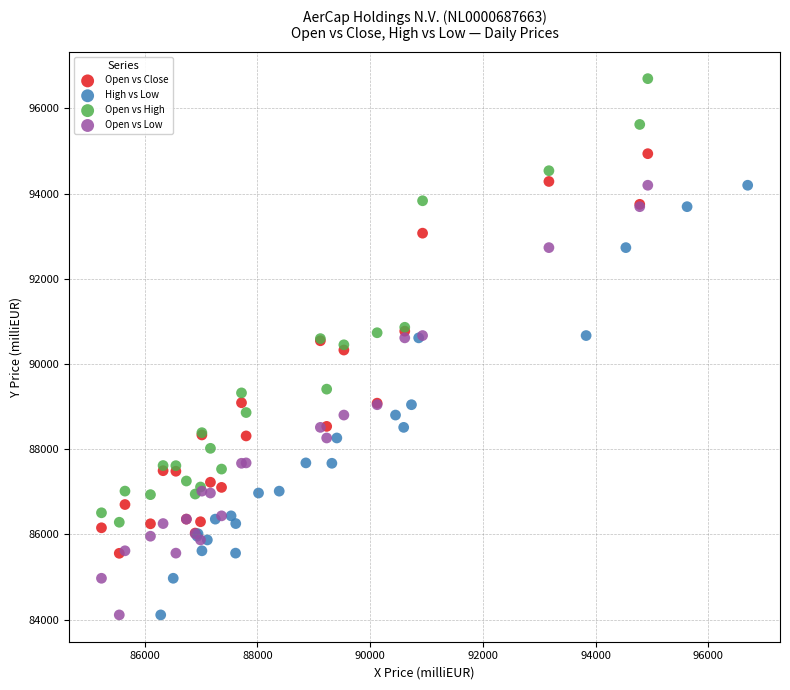

Which series contains the highest Y value?

Open vs High